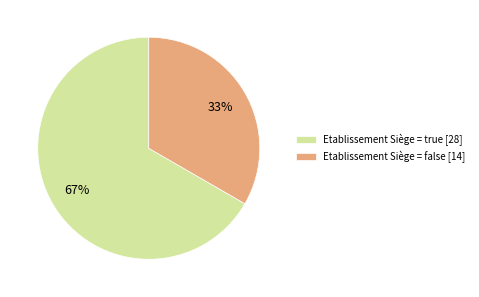

Count the number of slices in the pie.

2